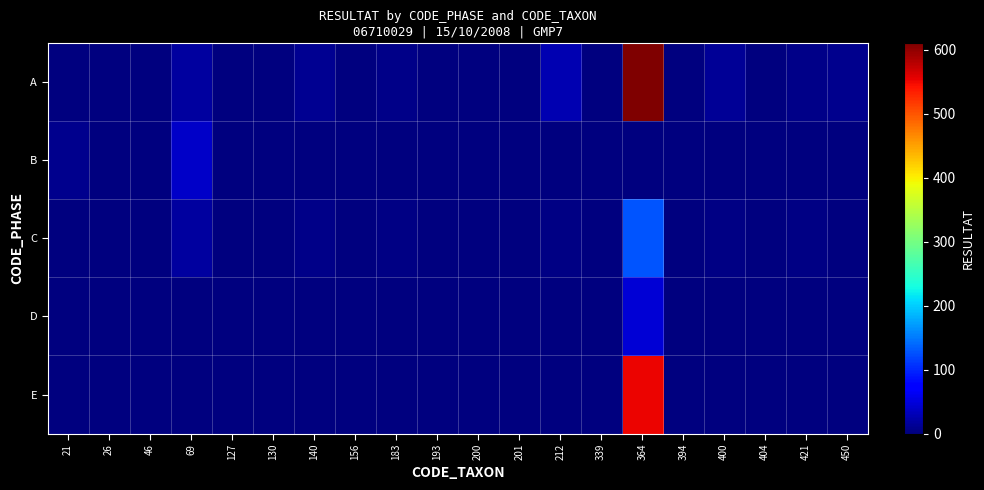

What is the greatest value displayed?

610